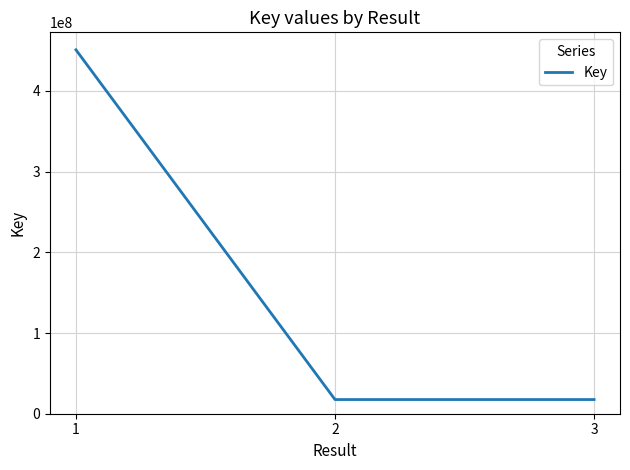

What is the sum of the values at 2 and 1?

468411145